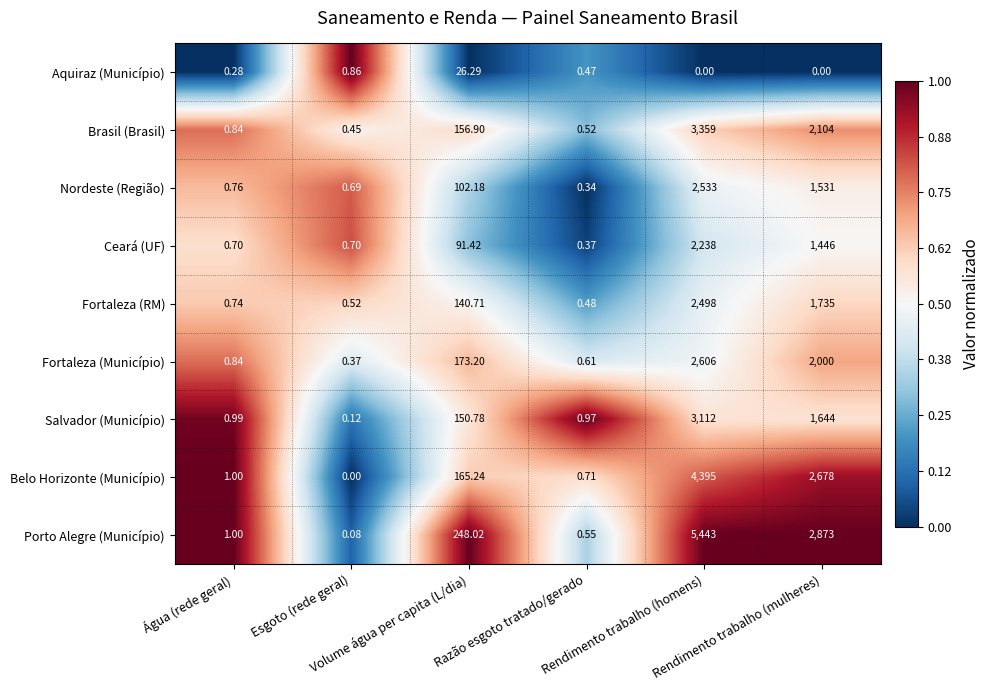

What is the total value across all series at Volume água per capita (L/dia)?

1254.7